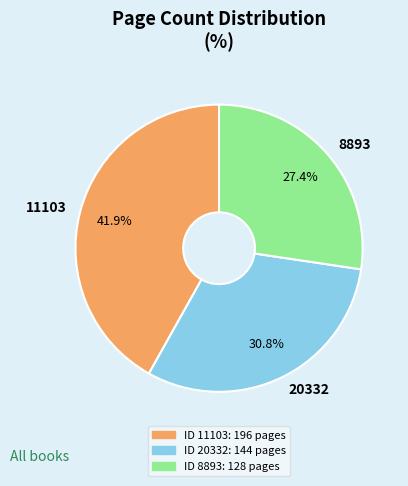

Which slice is the smallest?

8893